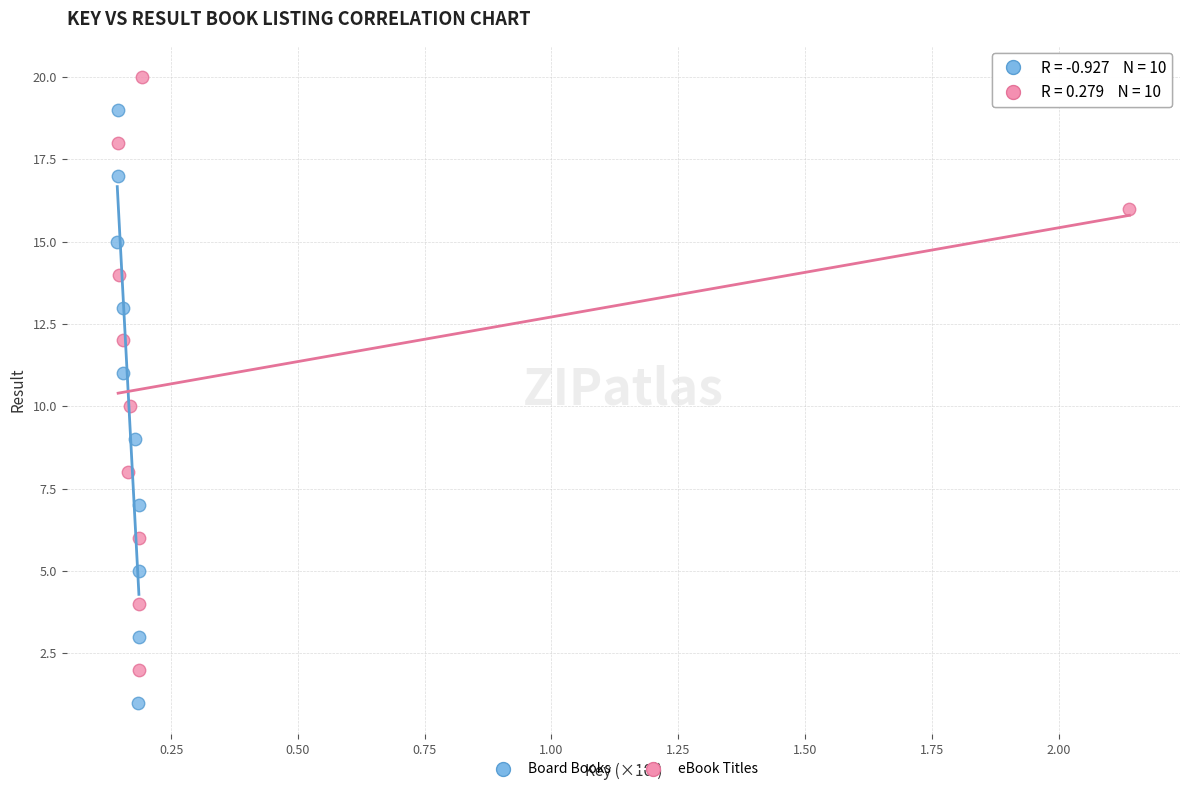

What are all the series names shown in the legend?

Board Books, eBook Titles